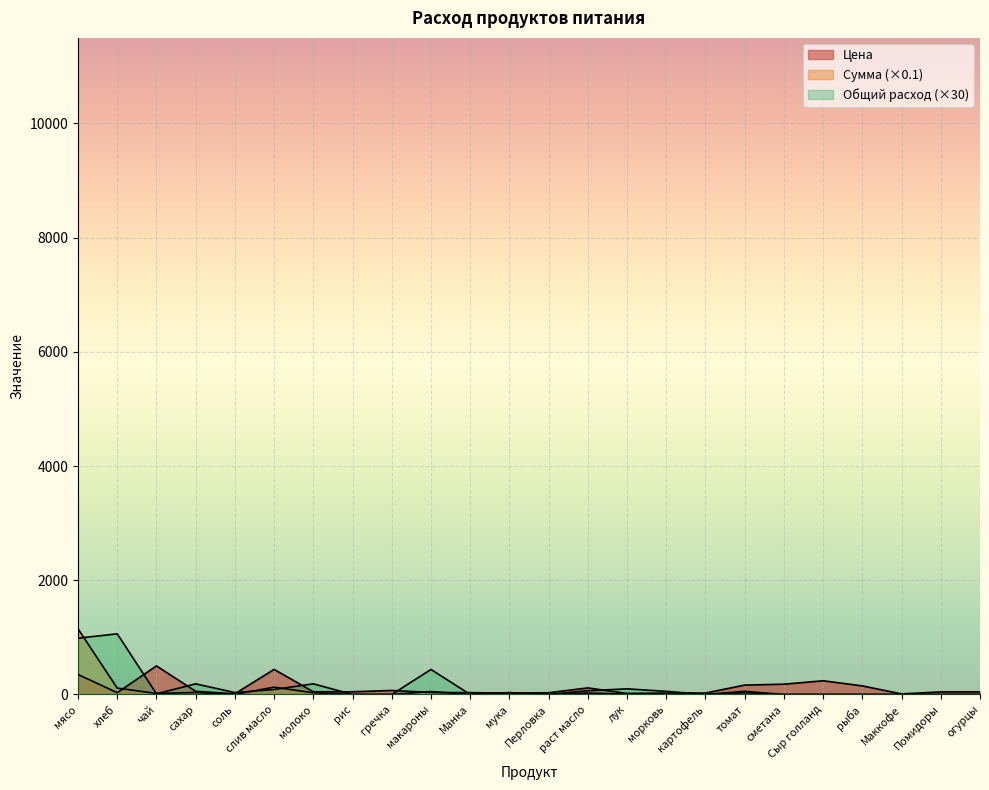

What is the label of the 17th point from the left?

картофель